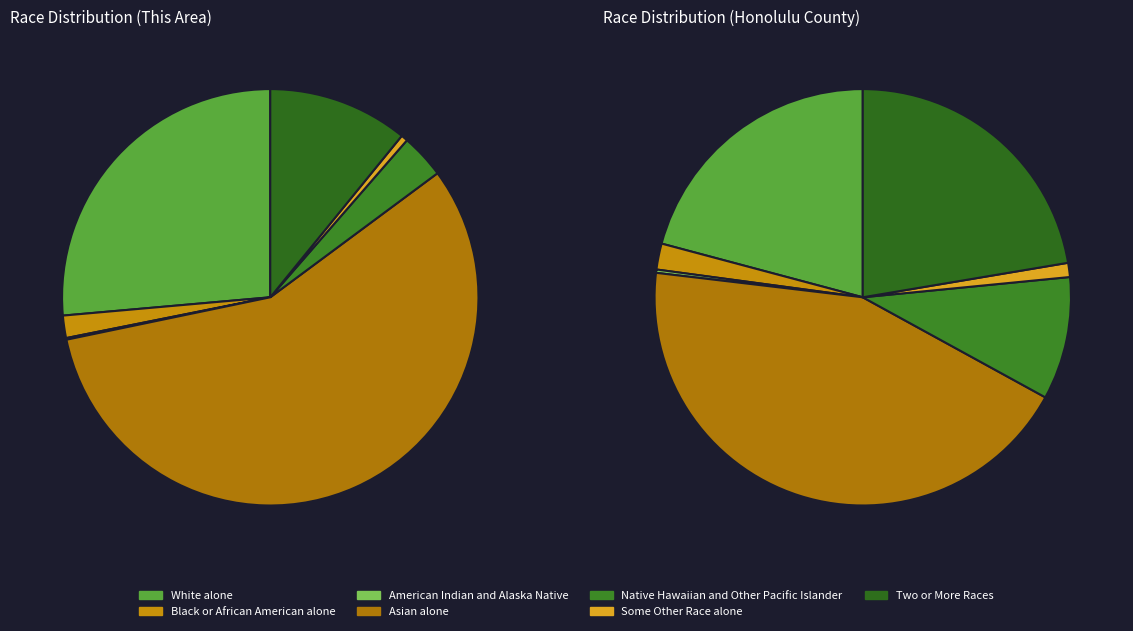

What is the smallest slice in the pie chart?

American Indian and Alaska Native